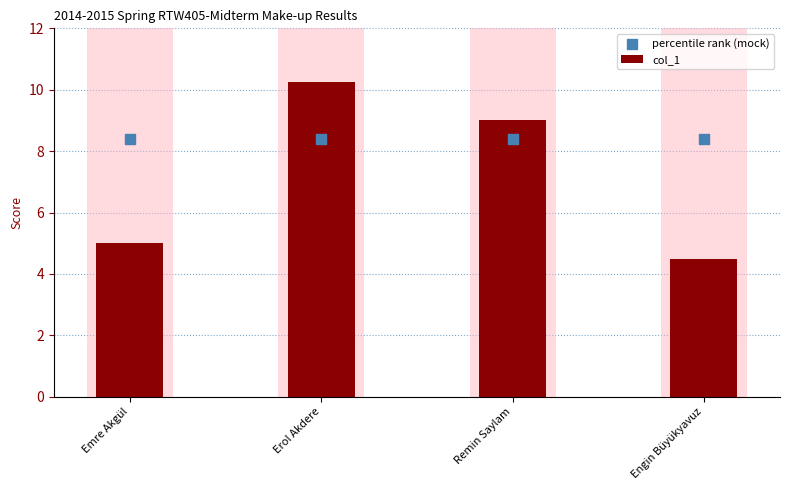

Is the value of percentile rank (mock) at Erol Akdere greater than the value of col_1 at Remin Saylam?

No